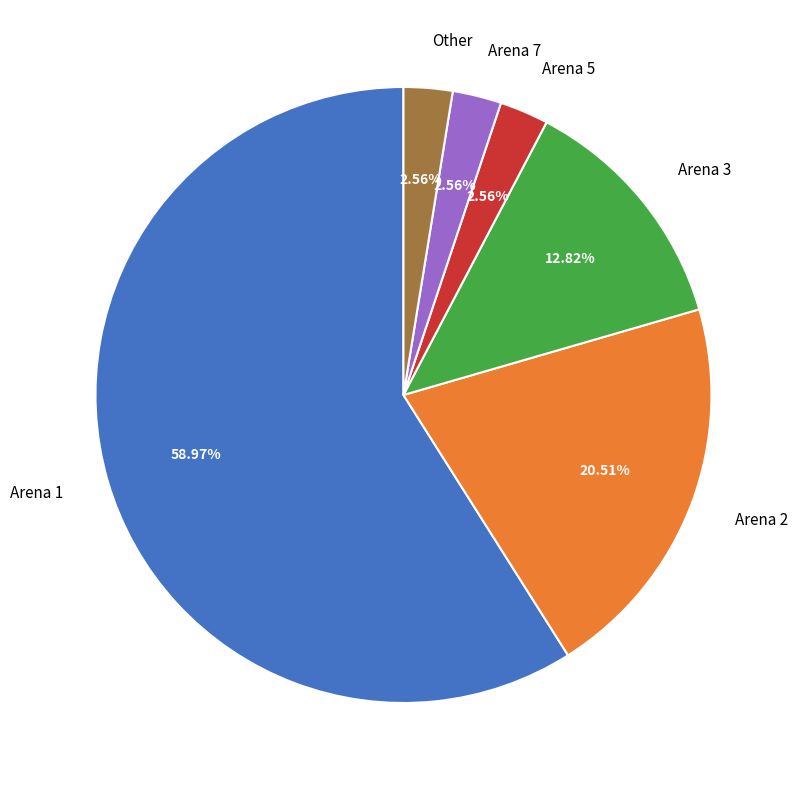

To the nearest percent, what is the difference between the largest and smallest slice percentages?

56%